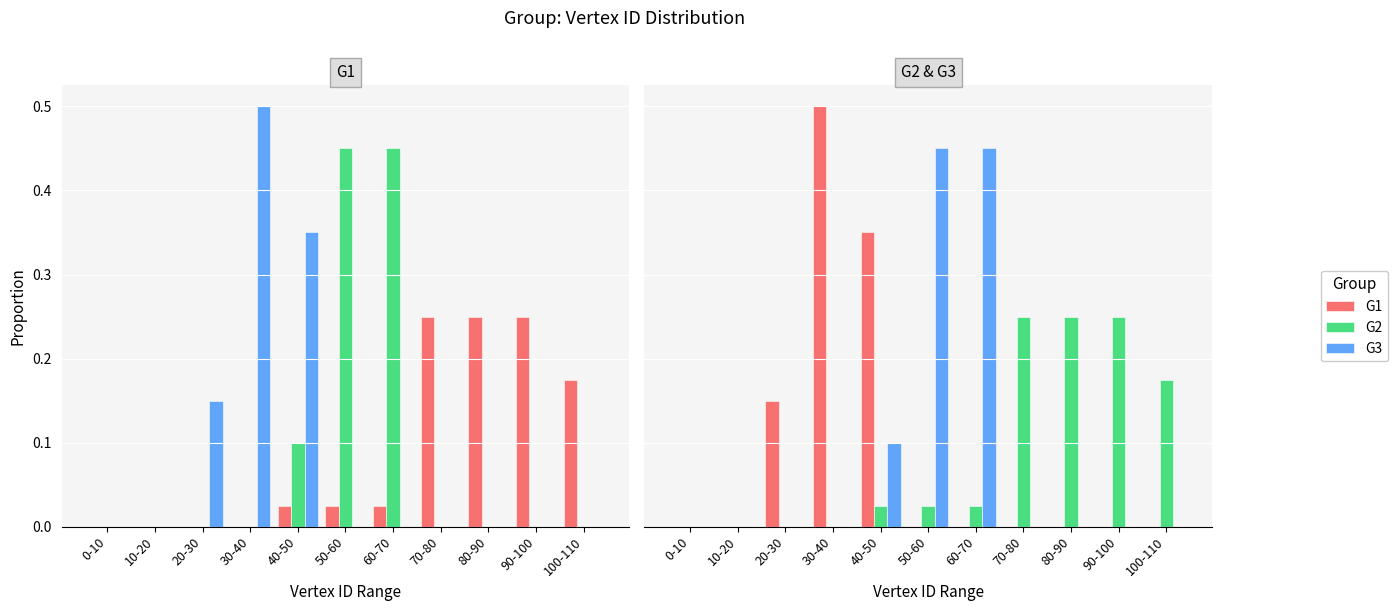

Count the G3 values in the range 0 to 1.

11